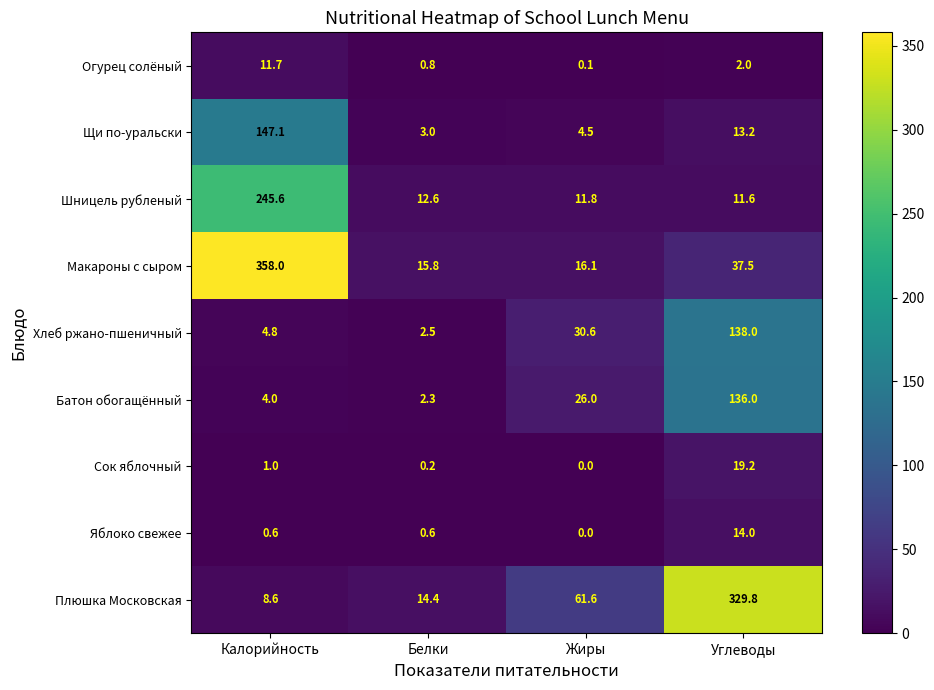

At which category is the sum across all series the highest?

Калорийность